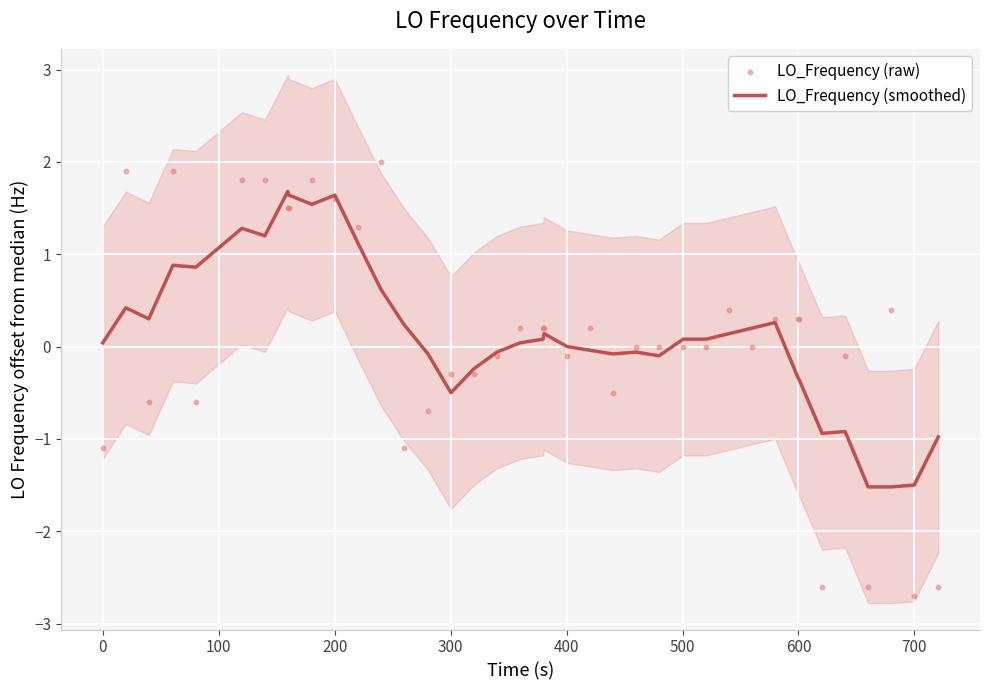

Which series contains the highest Y value?

LO_Frequency (raw)